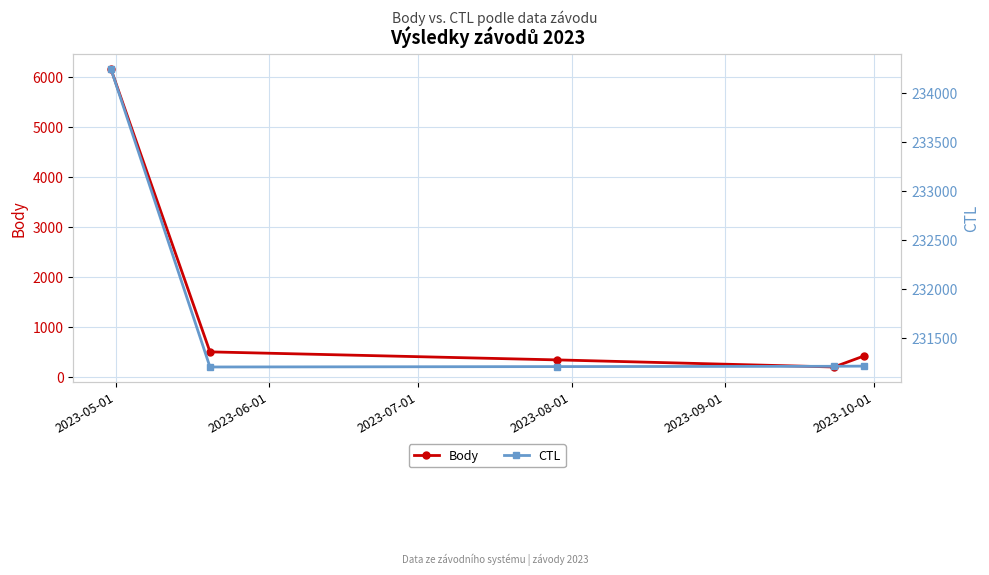

What is the sum of all CTL values?

1159091